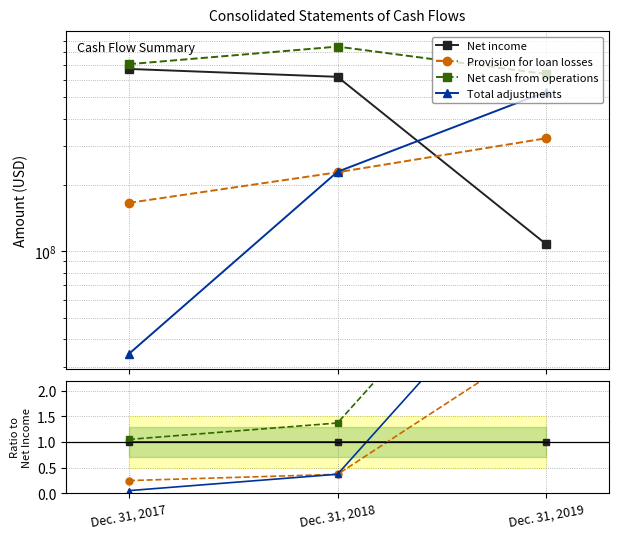

List the labels in order of Provision for loan losses value, smallest first.

Dec. 31, 2017, Dec. 31, 2018, Dec. 31, 2019